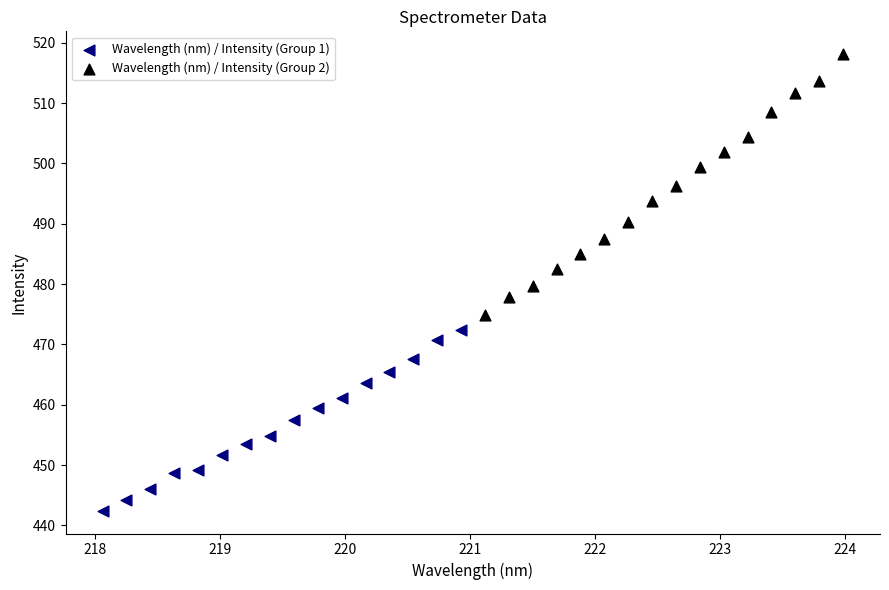

Which series contains the highest Y value?

Wavelength (nm) / Intensity (Group 2)